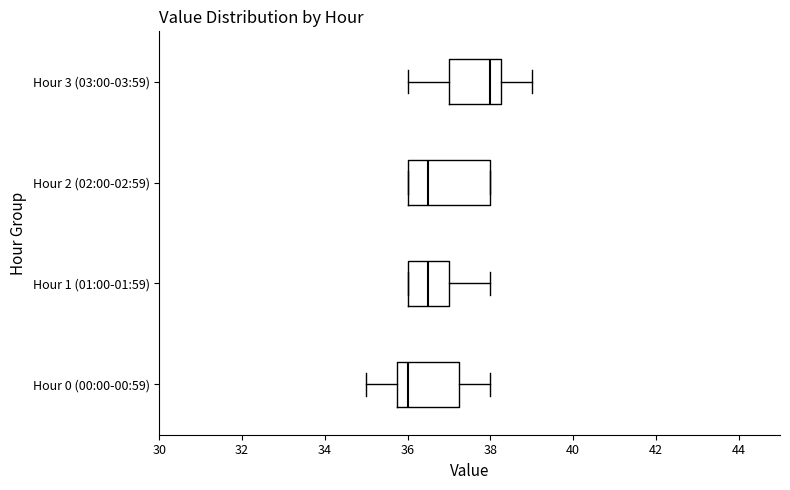

Comparing the boxes themselves (not the whiskers), which one is the widest?

Hour 2 (02:00-02:59)